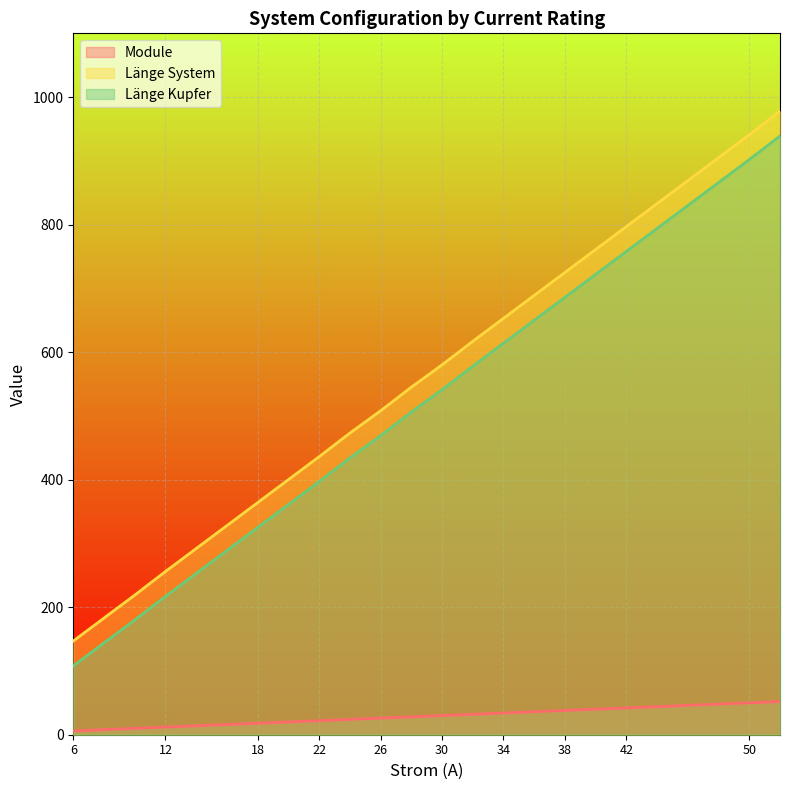

How many data points in Länge Kupfer are less than 541?

10